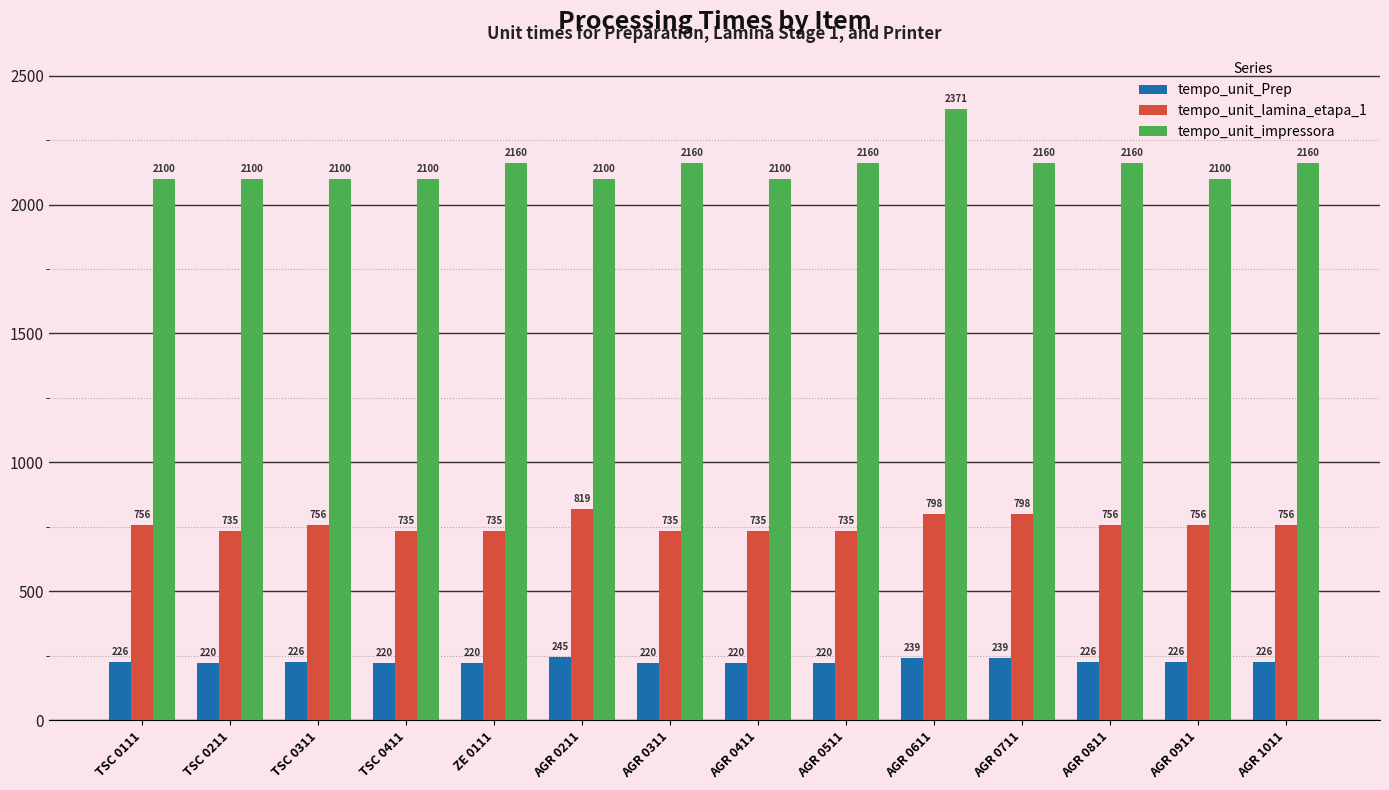

How many data points in tempo_unit_Prep are above 226?

8